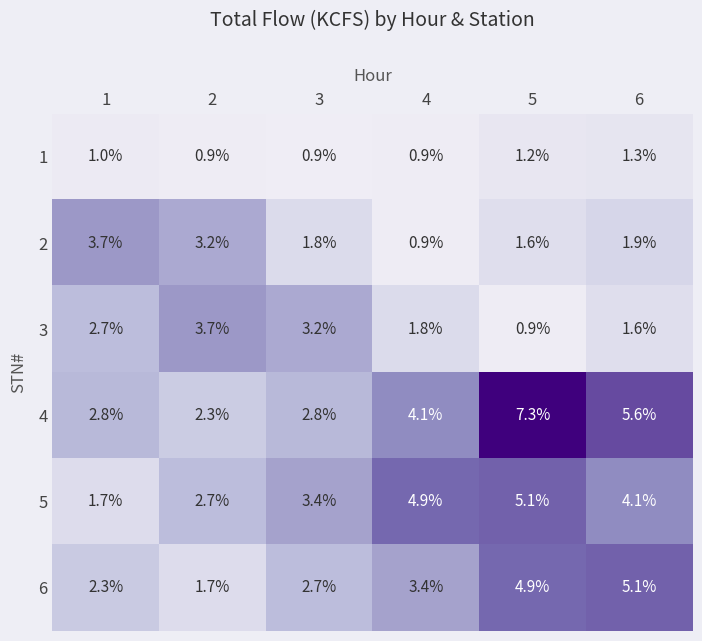

What is the difference between the 3 values at 2 and 3?

0.5